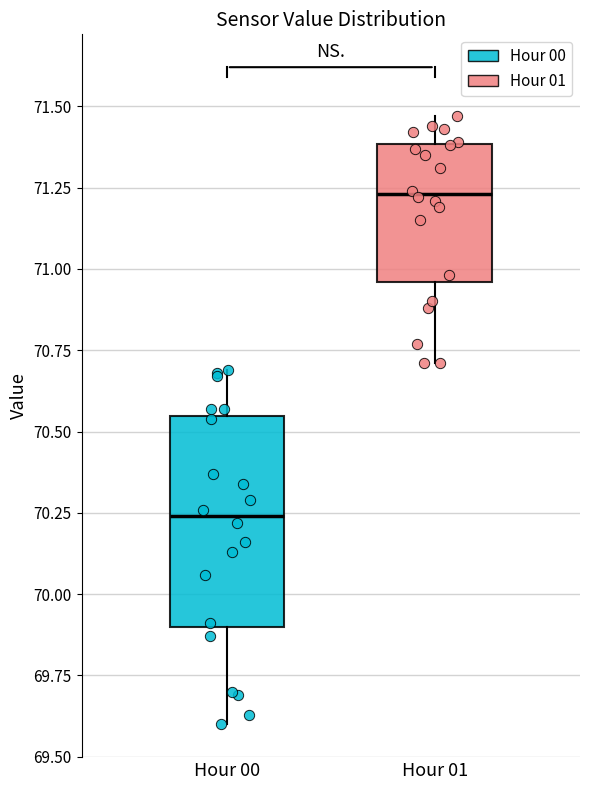

Reading left to right, read every box against the y-axis: the position of its median line, the range the box covers, and the ends of its whiskers. The values are not printed on the chart, so give them approximately, as read against the axis.

Hour 00: median 70.25, box 69.90 to 70.55, whiskers 69.60 to 70.70
Hour 01: median 71.25, box 70.95 to 71.40, whiskers 70.70 to 71.45